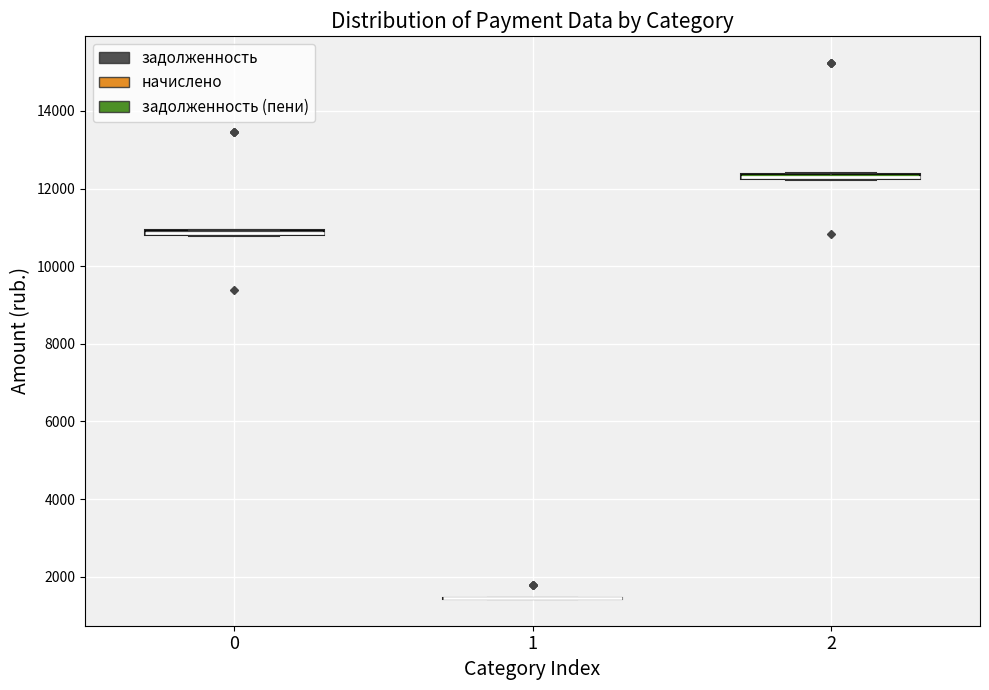

Where is the upper edge of the box at x = 0 on the y-axis? The values are not printed on the chart, so give them approximately, as read against the axis.

11000